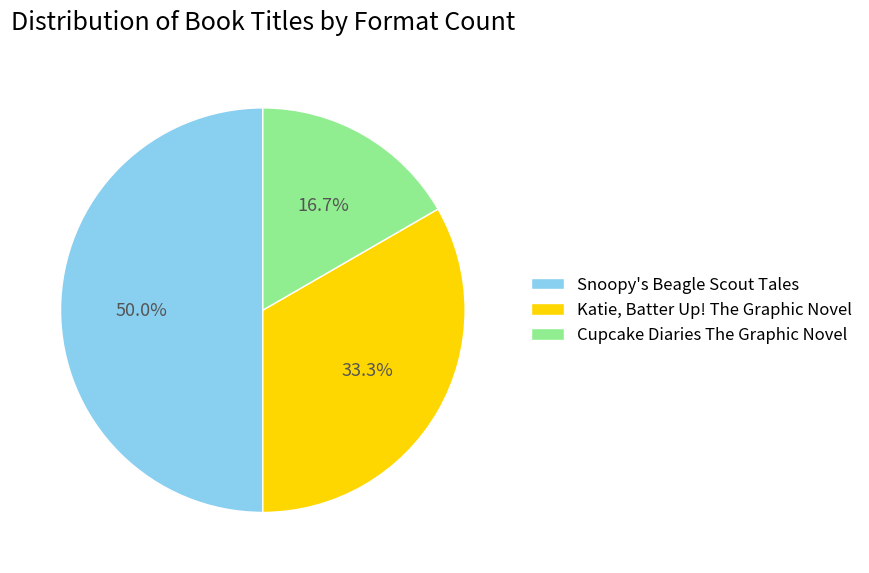

To the nearest percent, what is the combined percentage of Katie, Batter Up! The Graphic Novel and Snoopy's Beagle Scout Tales?

83%